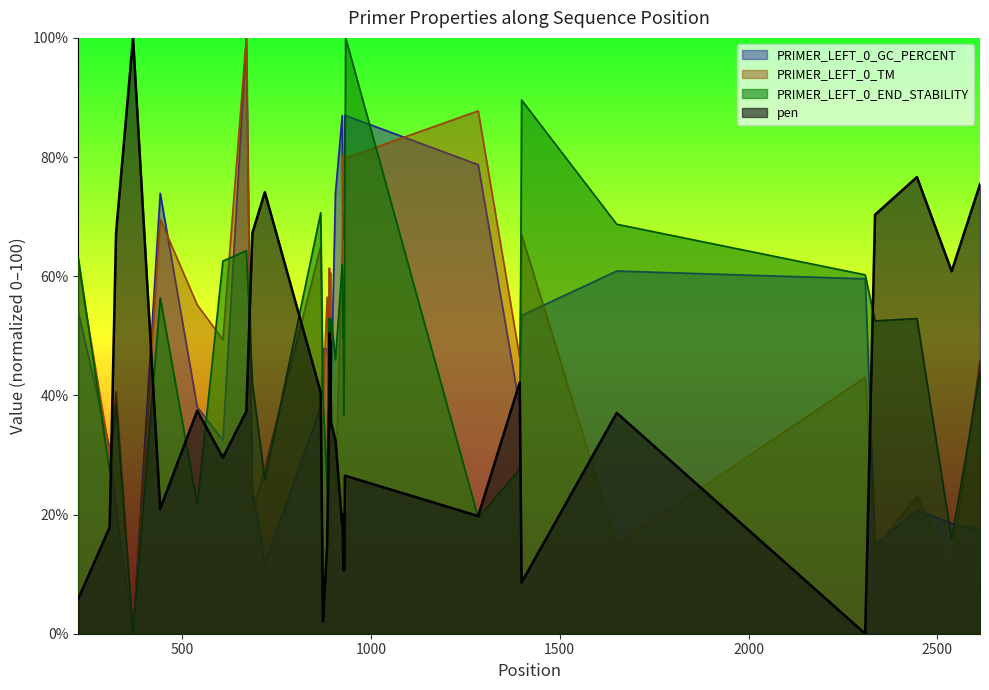

Which series has the largest total across all categories?

PRIMER_LEFT_0_TM